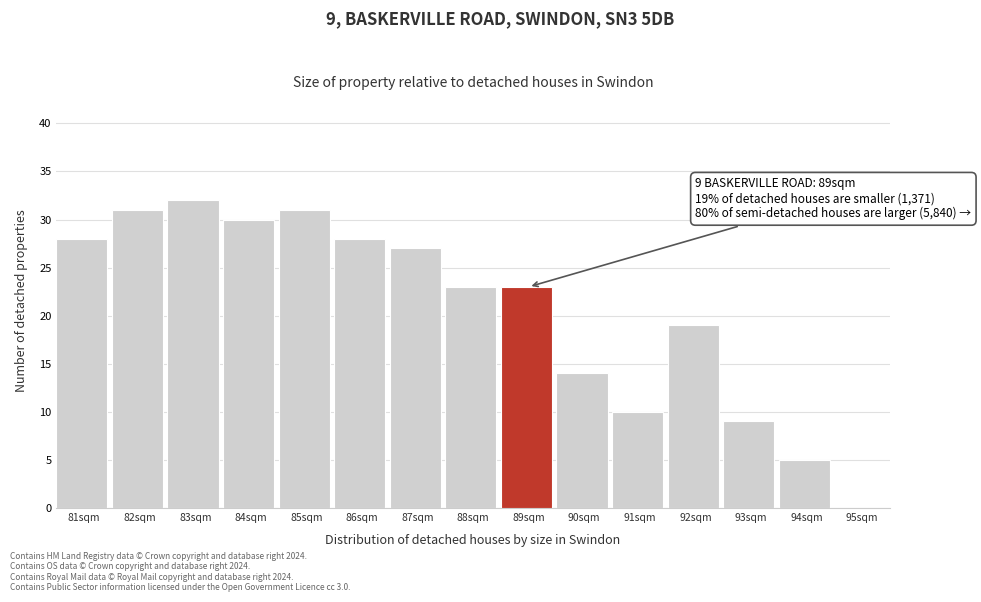

Reading left to right, what are all the values shown in this chart?

81sqm=28	82sqm=31	83sqm=32	84sqm=30	85sqm=31	86sqm=28	87sqm=27	88sqm=23	89sqm=23	90sqm=14	91sqm=10	92sqm=19	93sqm=9	94sqm=5	95sqm=0